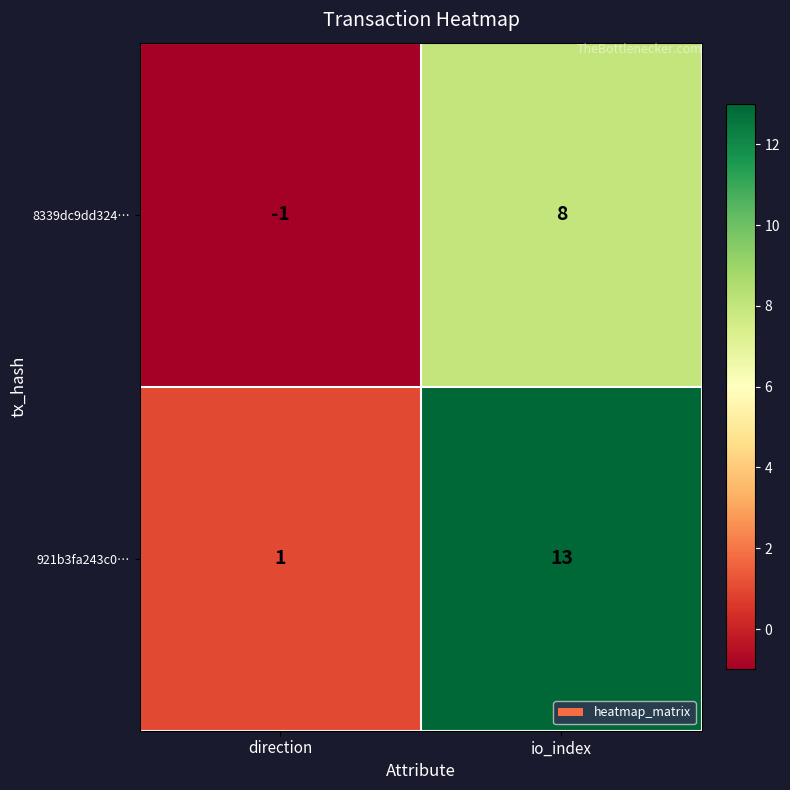

Reading left to right, what are all the values shown in this chart?

8339dc9dd324…: -1	8
921b3fa243c0…: 1	13